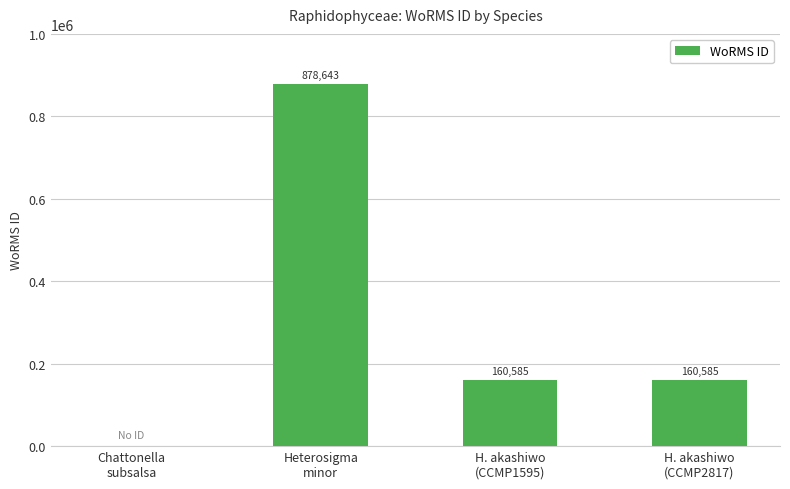

What is the sum of all values?

1199813